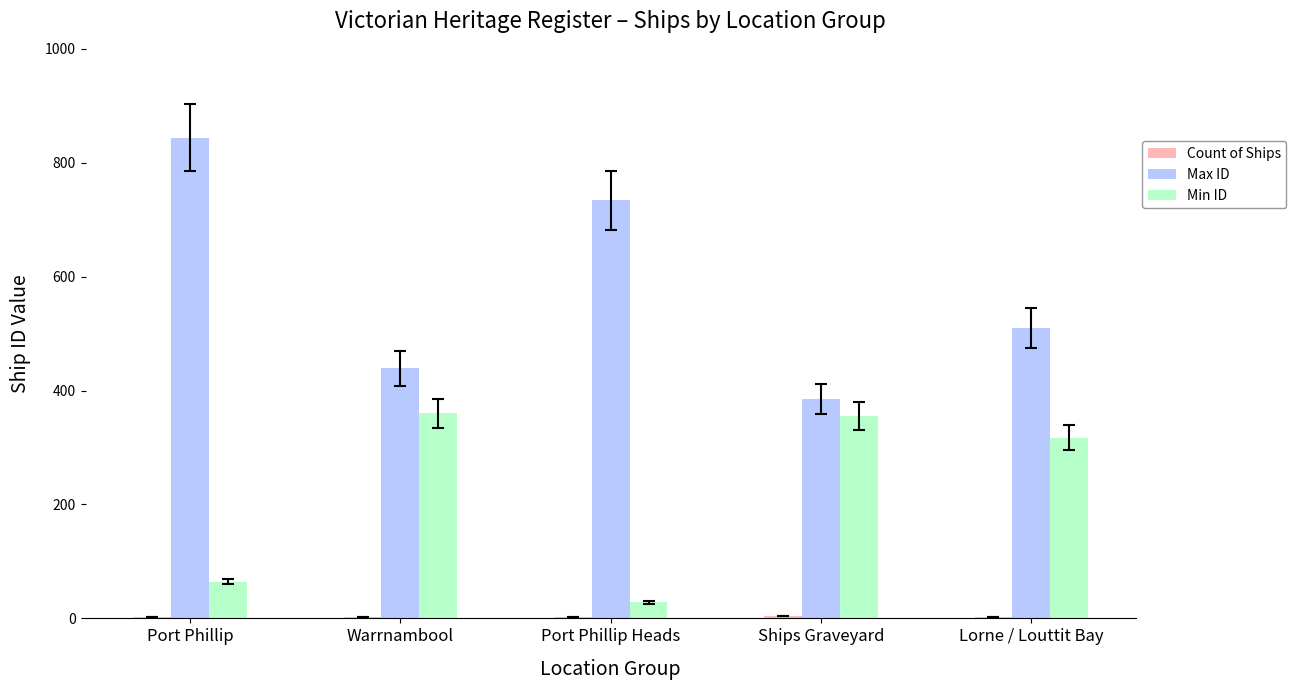

Which series has the largest total across all categories?

Max ID